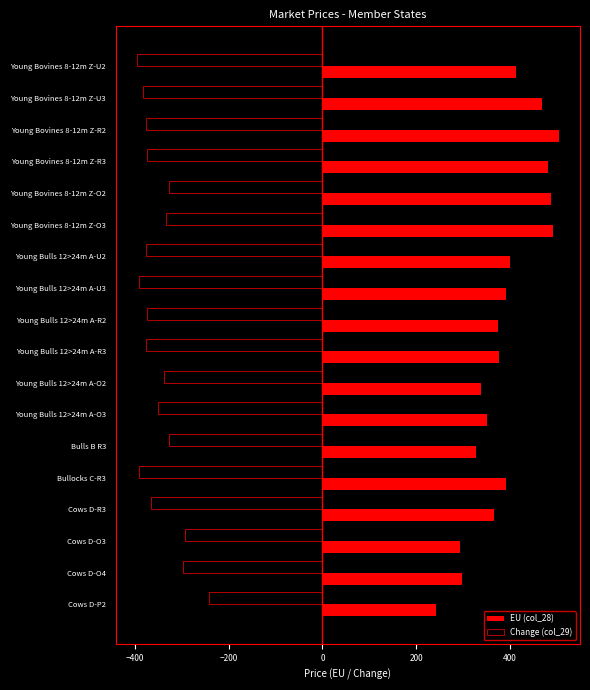

What is the maximum value for Change (col_29)?

-241.6